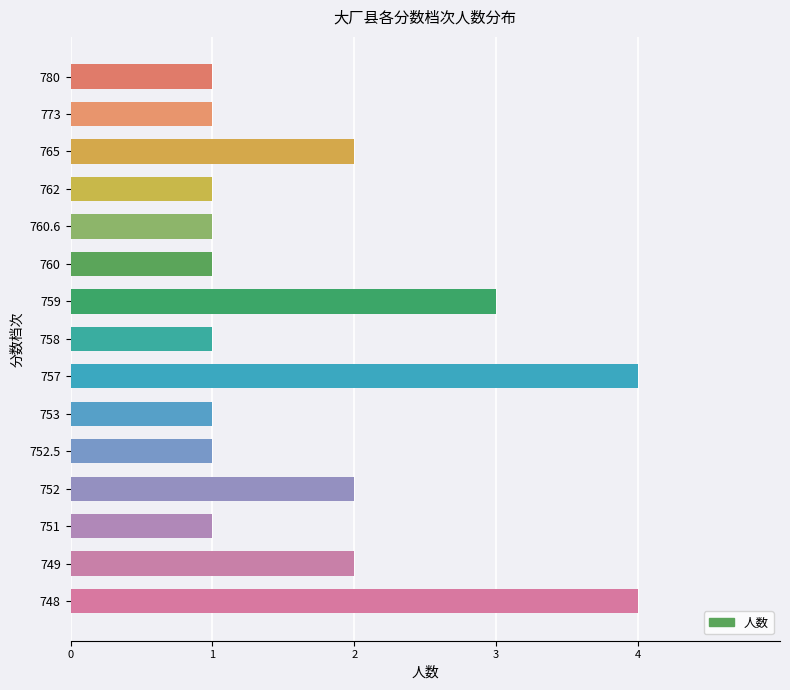

How many series are shown in this chart?

1